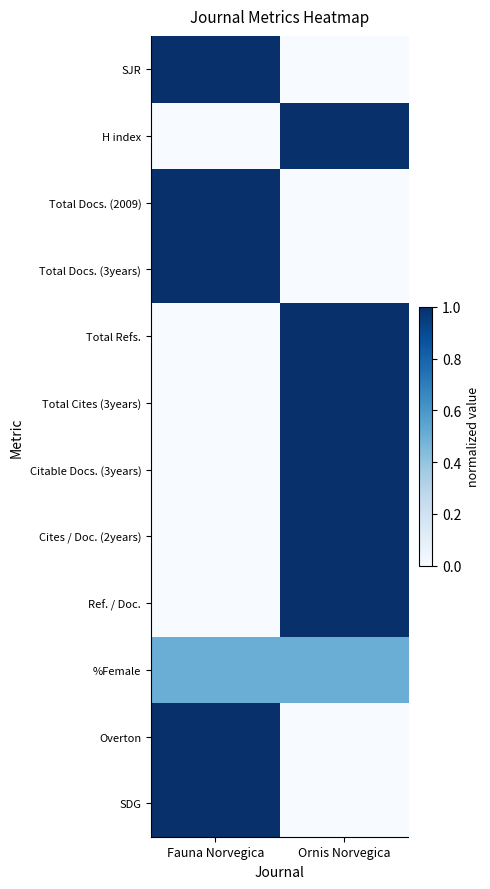

What is the spread (max minus min) of values at Fauna Norvegica?

1.0